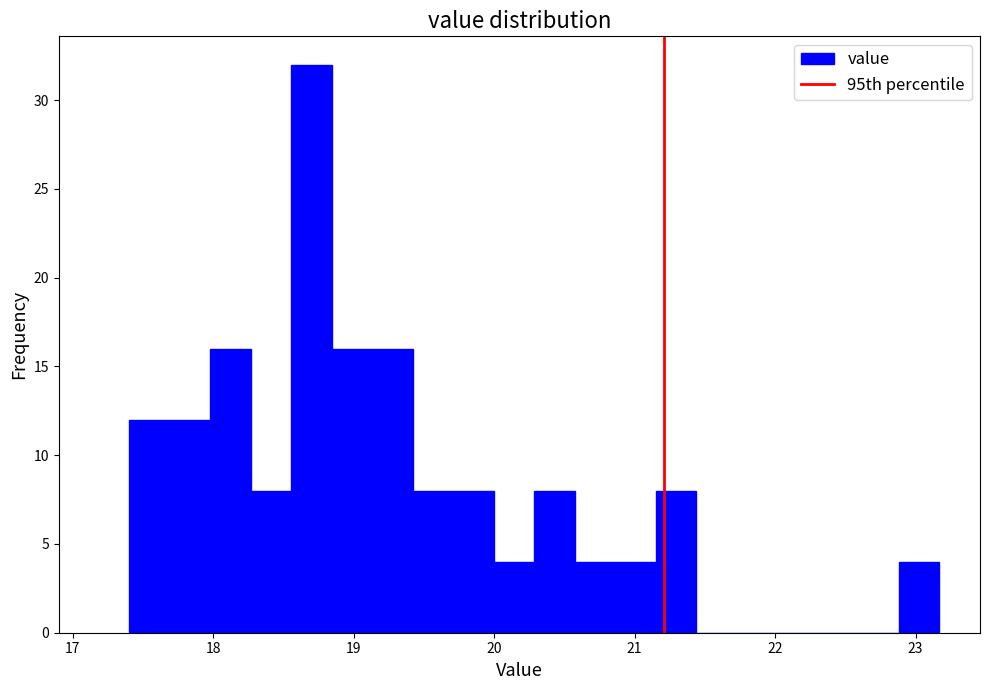

Around what value on the x-axis is the tallest bar? Give the approximate position of its centre, as read against the axis.

18.7